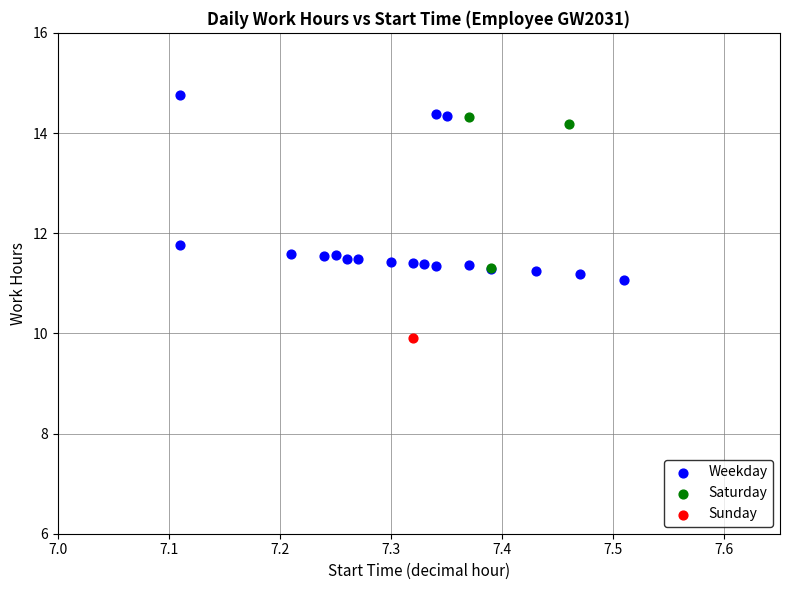

What are all the series names shown in the legend?

Weekday, Saturday, Sunday